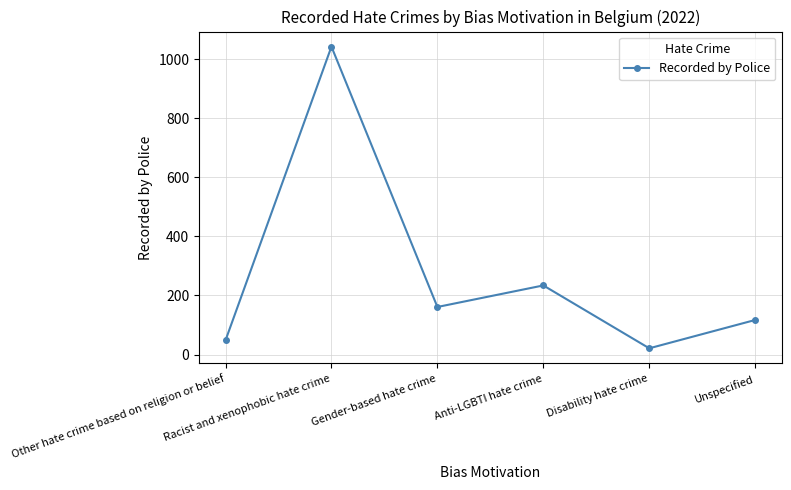

At which label is the value closest to 532?

Anti-LGBTI hate crime